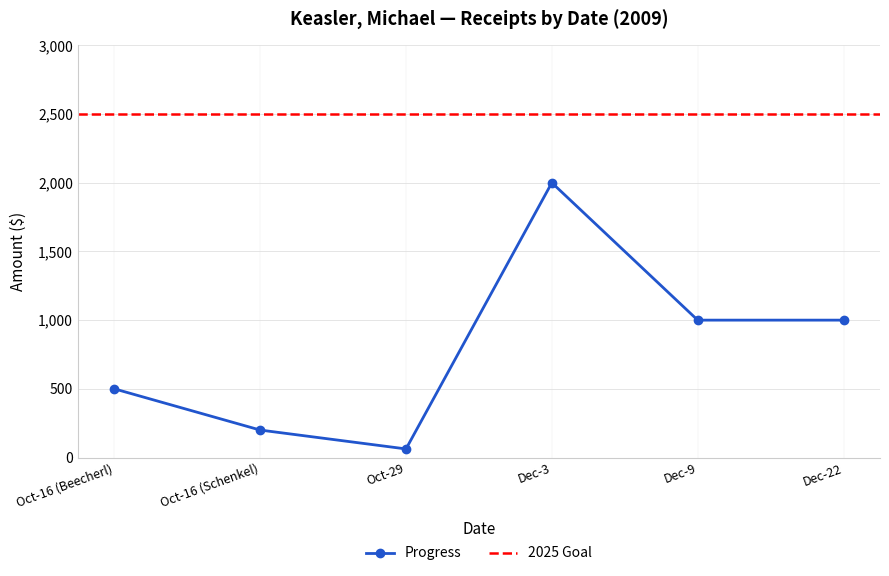

How many data points in Progress are less than 1000?

3